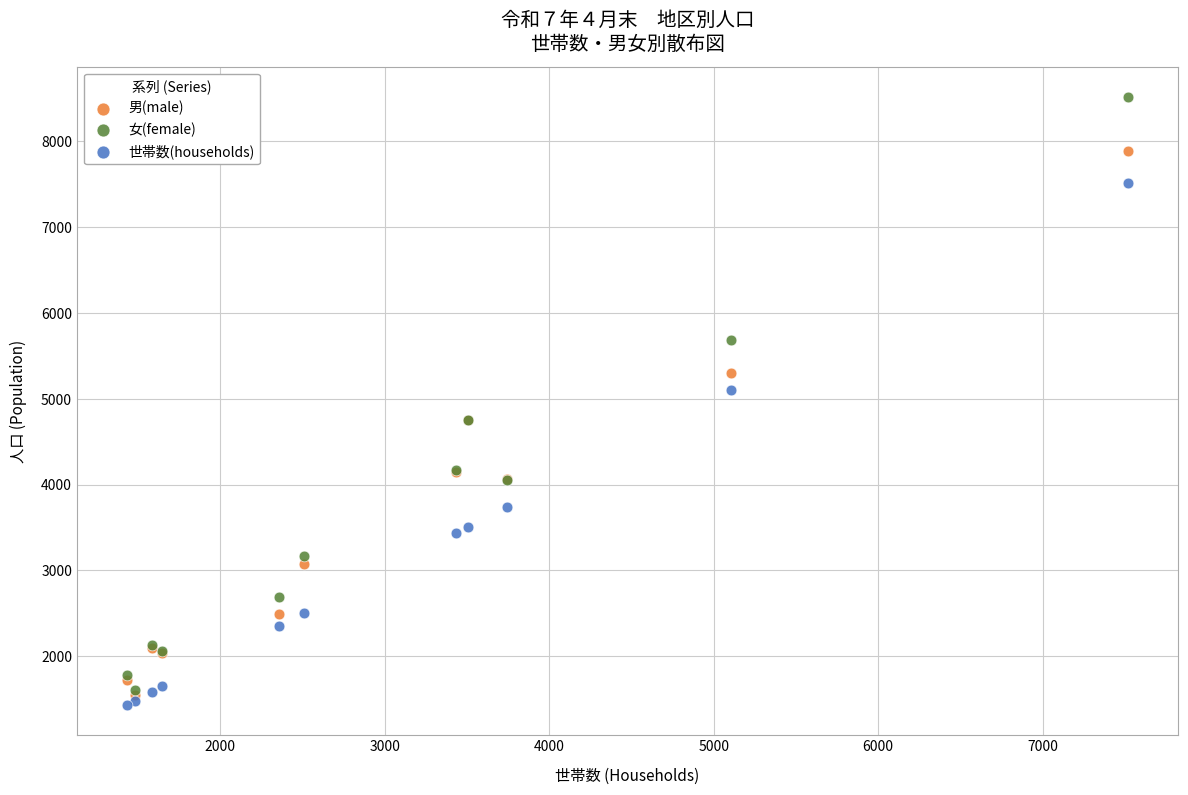

Across all series, what Y value is closest to 4975?

5104